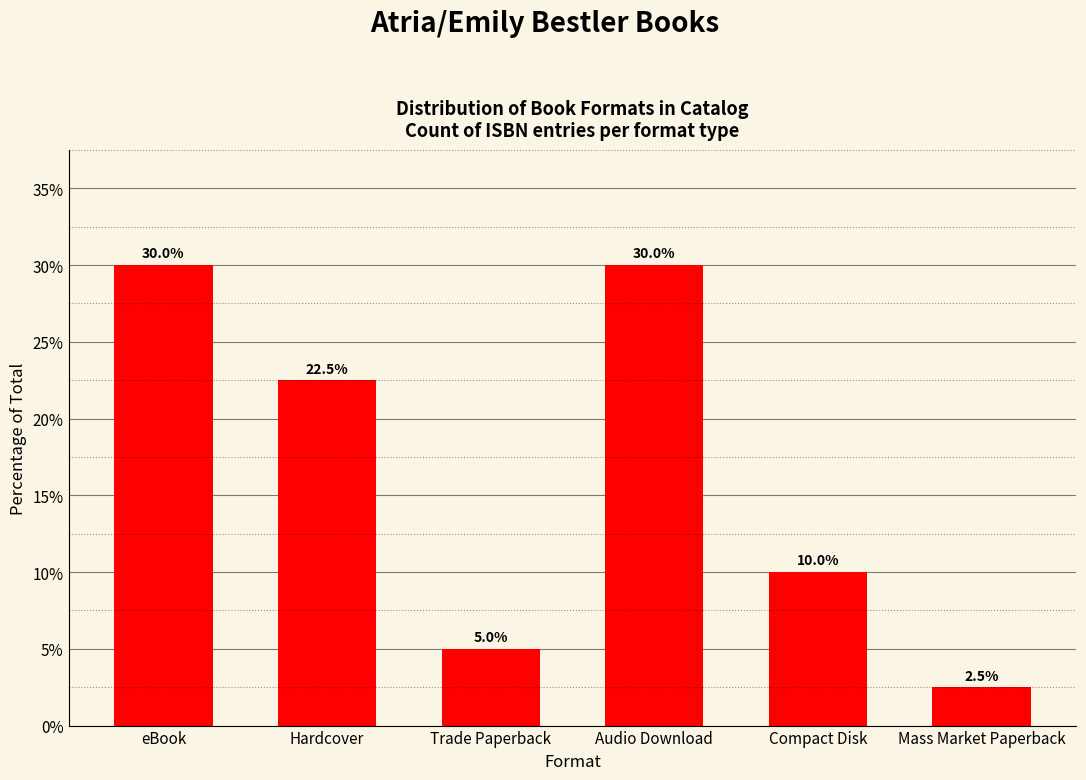

Reading right to left, what are all the values shown in this chart?

Mass Market Paperback=2.5	Compact Disk=10.0	Audio Download=30.0	Trade Paperback=5.0	Hardcover=22.5	eBook=30.0